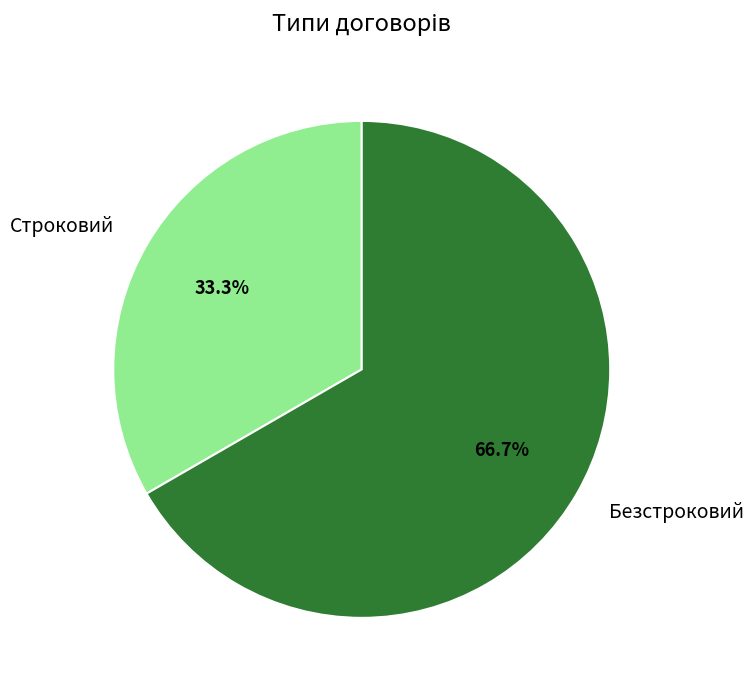

To the nearest percent, what is the difference between the Безстроковий and Строковий slice percentages?

33%